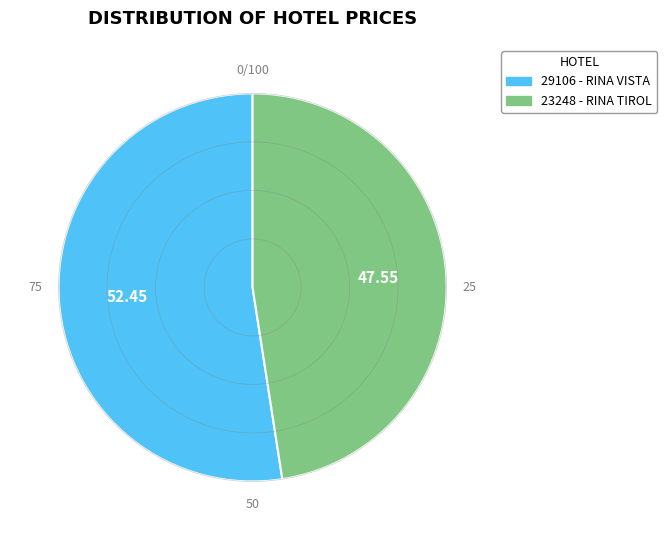

Does any single category account for the majority?

Yes